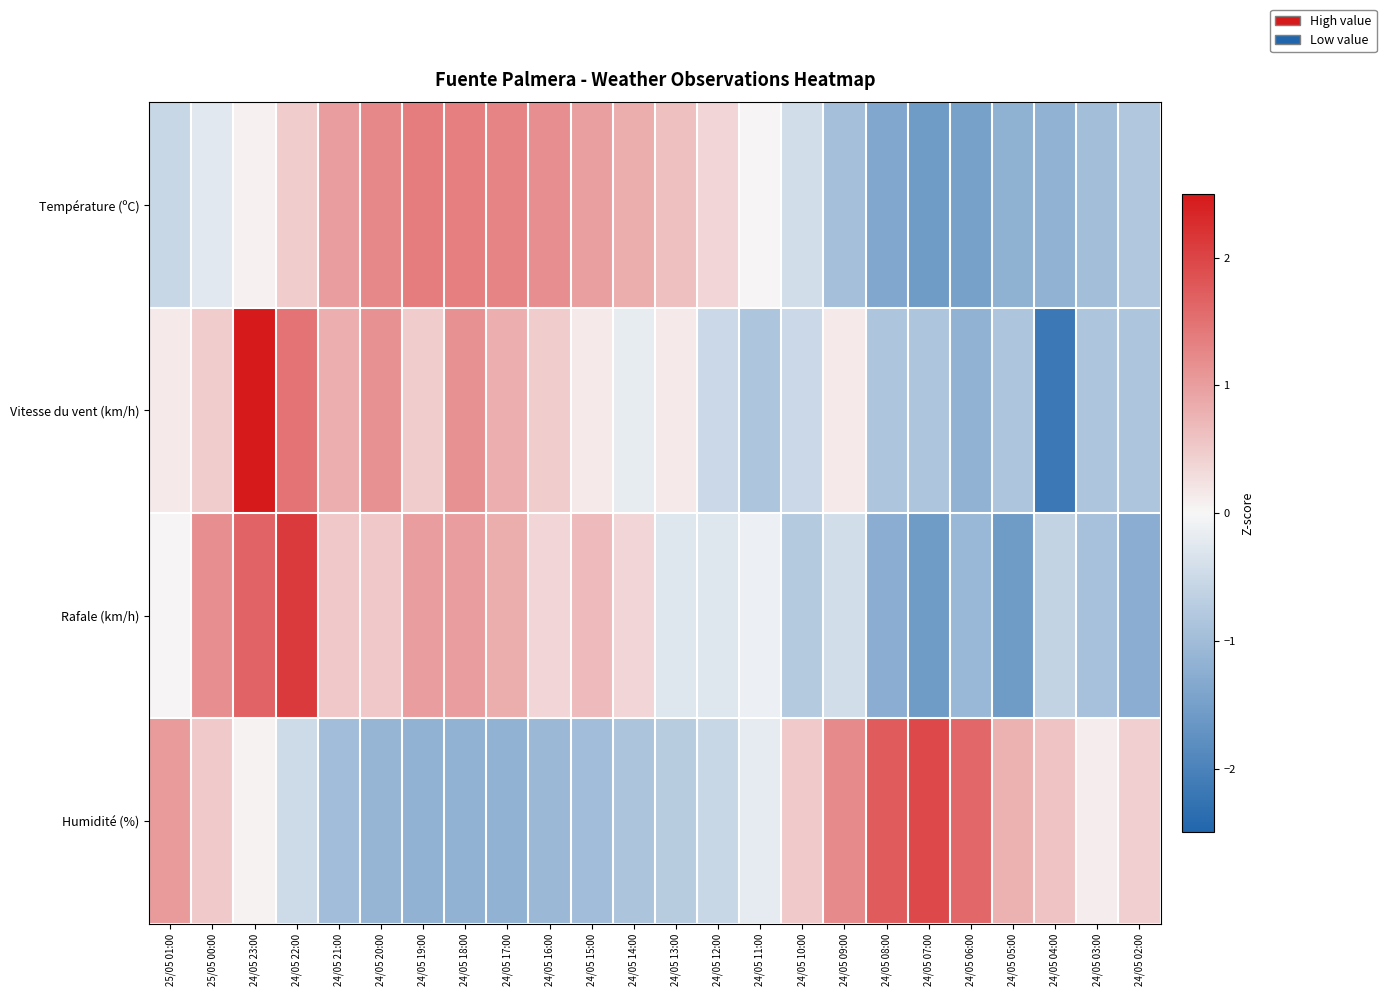

At 24/05 16:00, list the series in order from largest to smallest.

Température (ºC), Vitesse du vent (km/h), Rafale (km/h), Humidité (%)